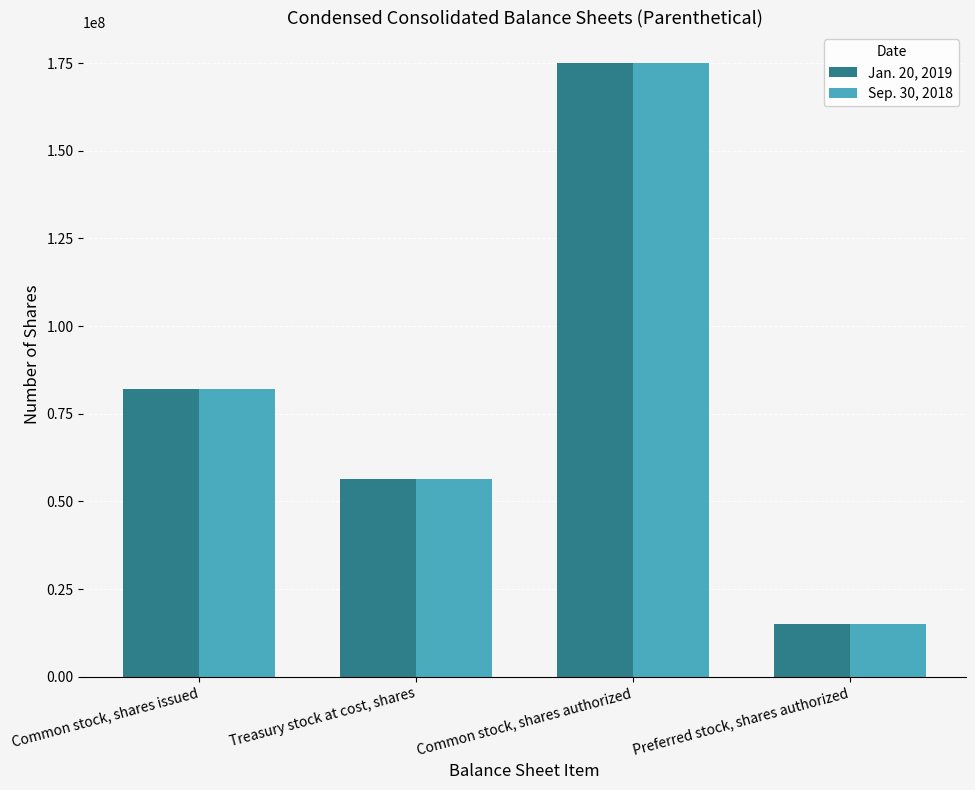

Reading left to right, transcribe all the data shown in this chart.

Jan. 20, 2019: 82132436	56325632	175000000	15000000
Sep. 30, 2018: 82061661	56325632	175000000	15000000